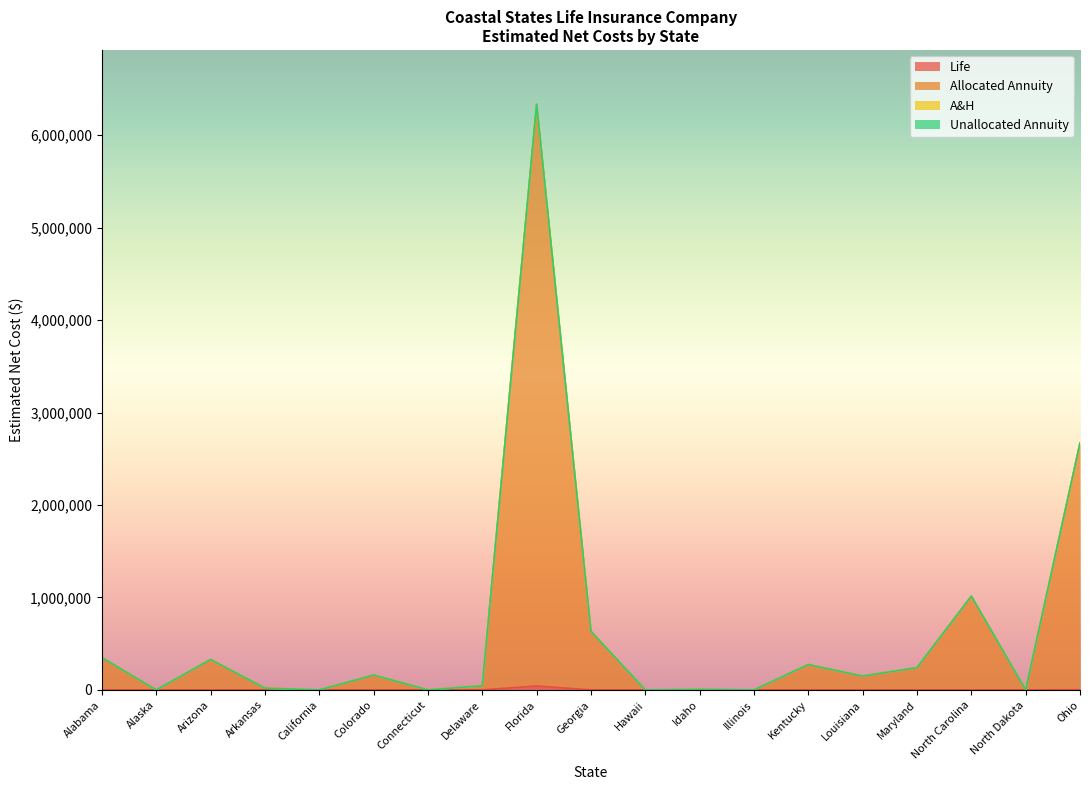

What is the maximum value for Allocated Annuity?

6334911.4